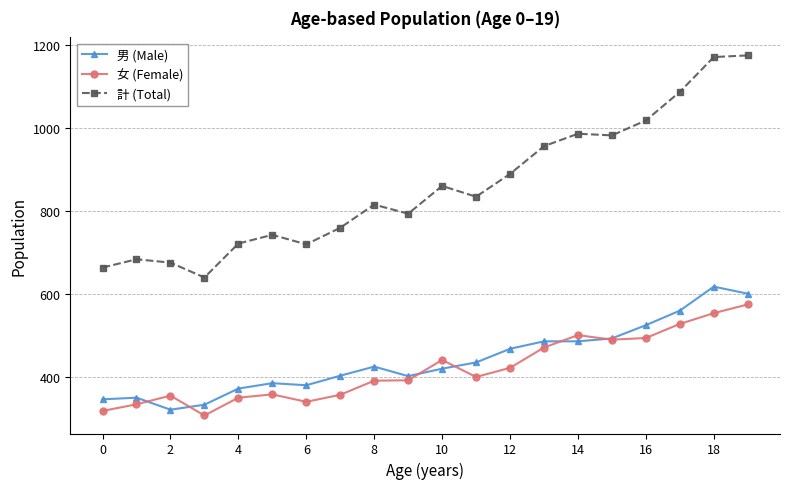

What is the value of the 計 (Total) point at the 5th from the left?

722